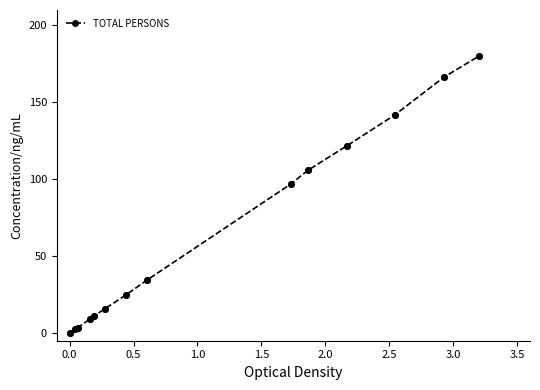

What is the average value?

65.3